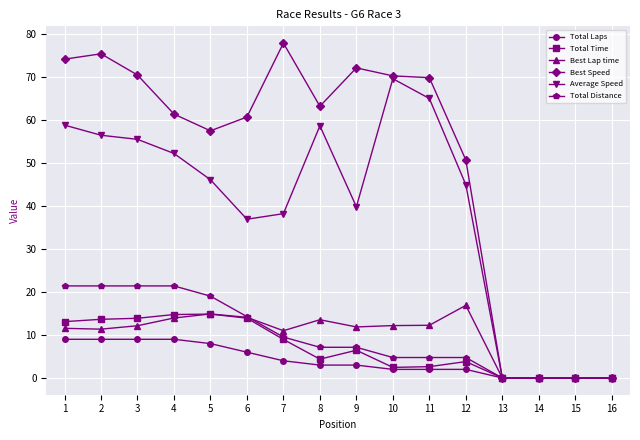

What is the value of the Best Speed point at the 12th from the left?

50.7